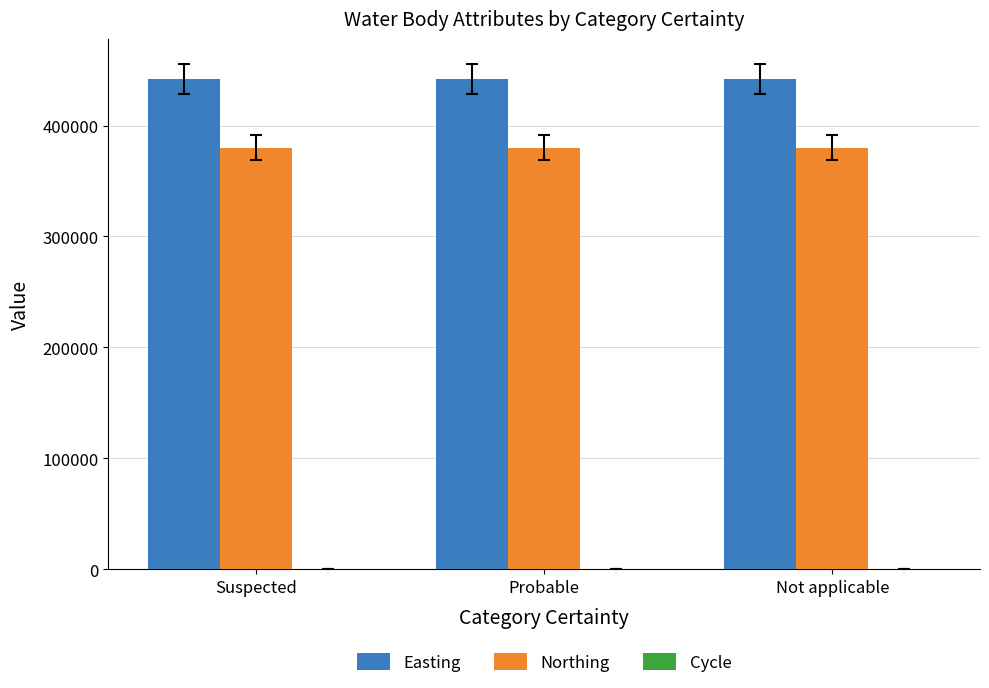

Which series has the largest total across all categories?

Easting